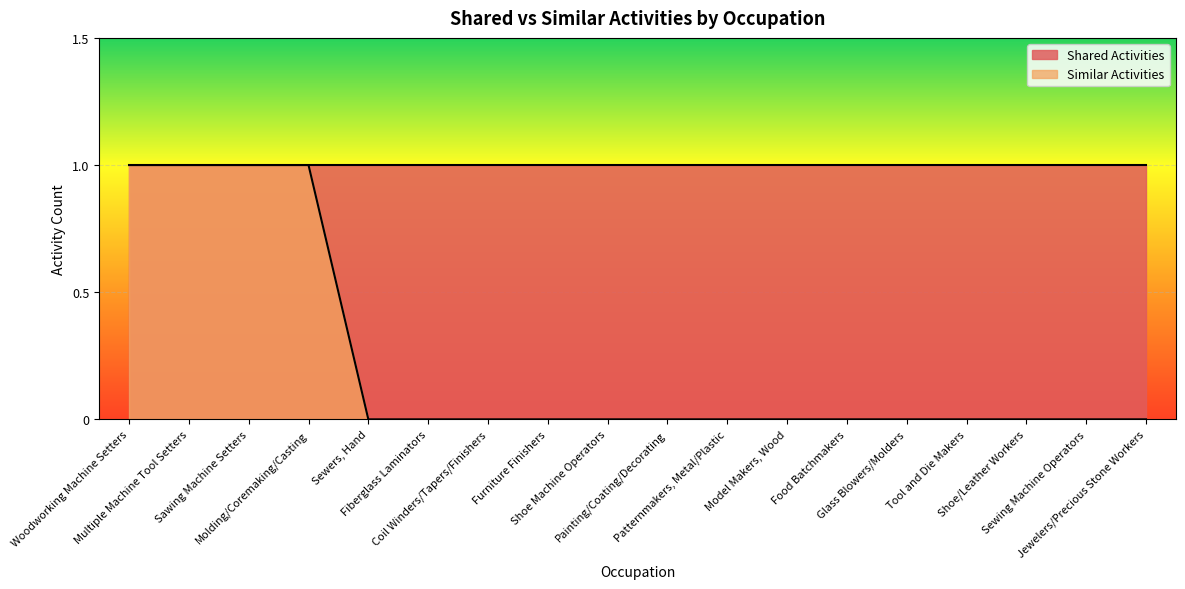

Reading left to right, extract all data points from this chart.

Woodworking Machine Setters=1	Multiple Machine Tool Setters=1	Sawing Machine Setters=1	Molding/Coremaking/Casting=1	Sewers, Hand=0	Fiberglass Laminators=0	Coil Winders/Tapers/Finishers=0	Furniture Finishers=0	Shoe Machine Operators=0	Painting/Coating/Decorating=0	Patternmakers, Metal/Plastic=0	Model Makers, Wood=0	Food Batchmakers=0	Glass Blowers/Molders=0	Tool and Die Makers=0	Shoe/Leather Workers=0	Sewing Machine Operators=0	Jewelers/Precious Stone Workers=0